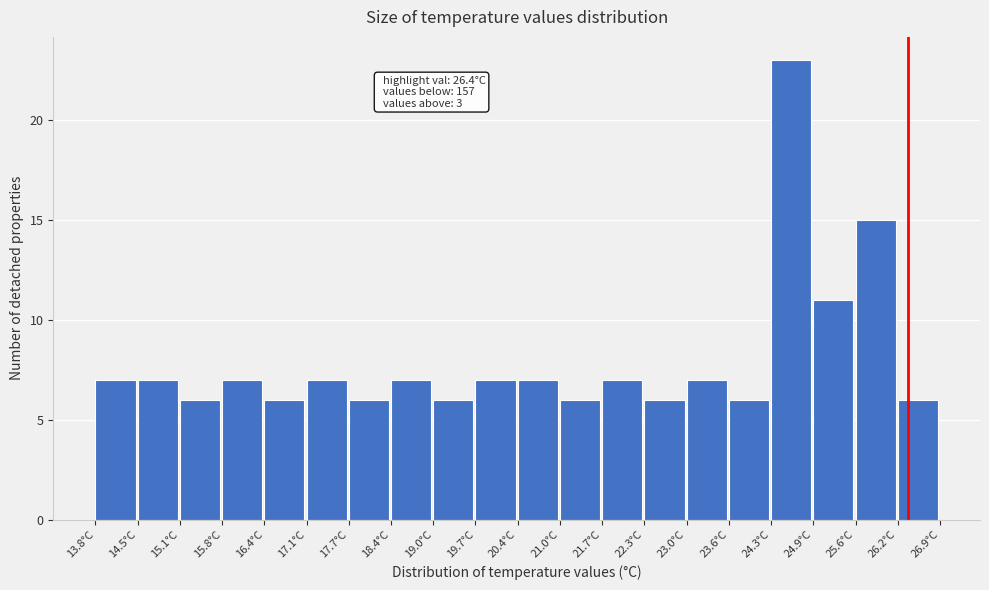

Over which range of the x-axis is the bar tallest?

24.3 to 24.9